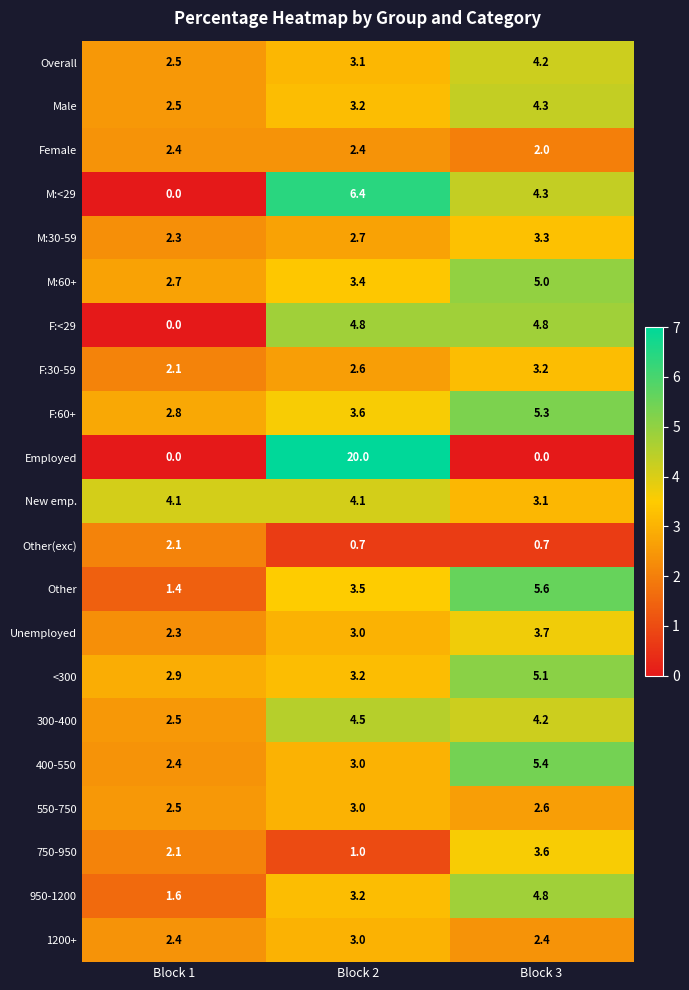

What is the minimum value for 1200+?

2.4